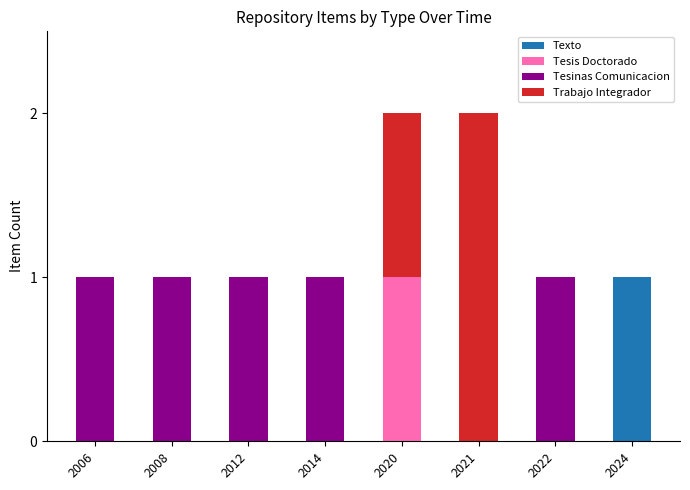

The value of Texto at 2014 is 1. True or false?

False